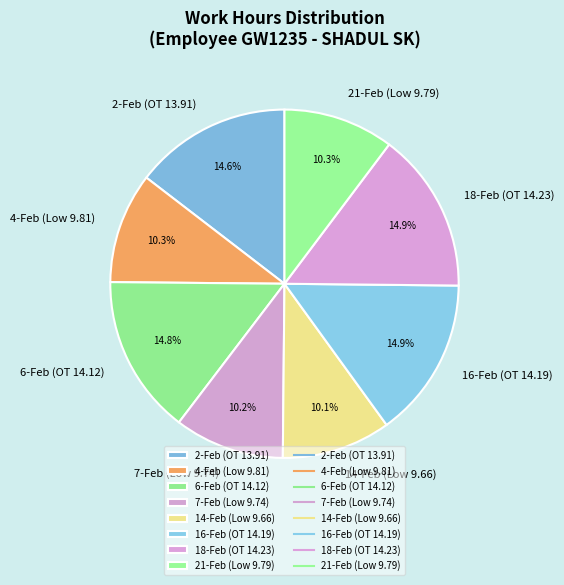

How many segments does this pie chart have?

8